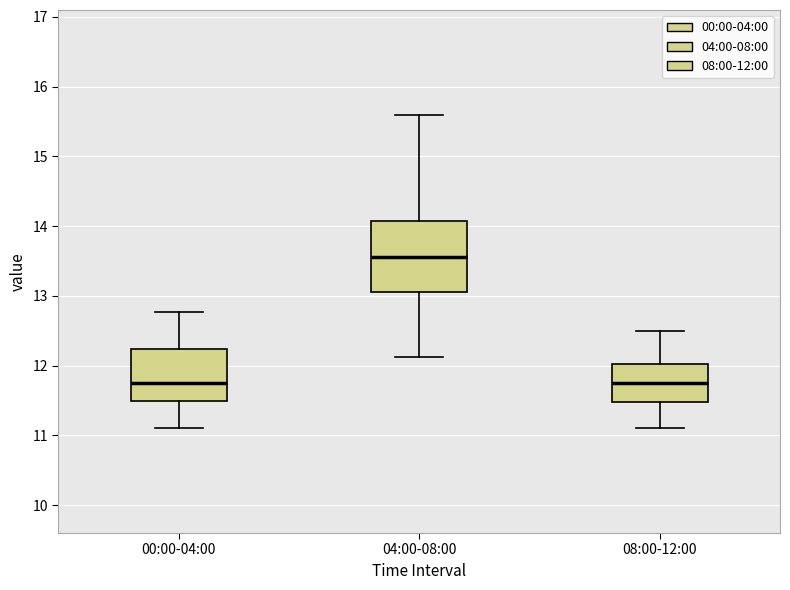

Reading left to right, transcribe this box plot: for each box, give where its median line is, the range the box spans, and where its two whiskers end, as read against the y-axis. The values are not printed on the chart, so give them approximately, as read against the axis.

00:00-04:00: median 11.8, box 11.5 to 12.2, whiskers 11.1 to 12.8
04:00-08:00: median 13.6, box 13.1 to 14.1, whiskers 12.1 to 15.6
08:00-12:00: median 11.8, box 11.5 to 12.0, whiskers 11.1 to 12.5